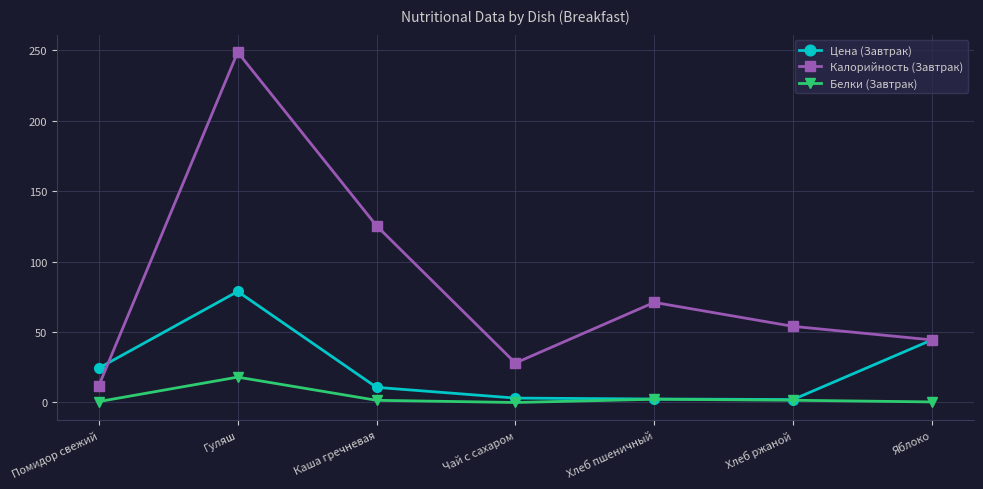

What is the label of the 4th point from the right?

Чай с сахаром